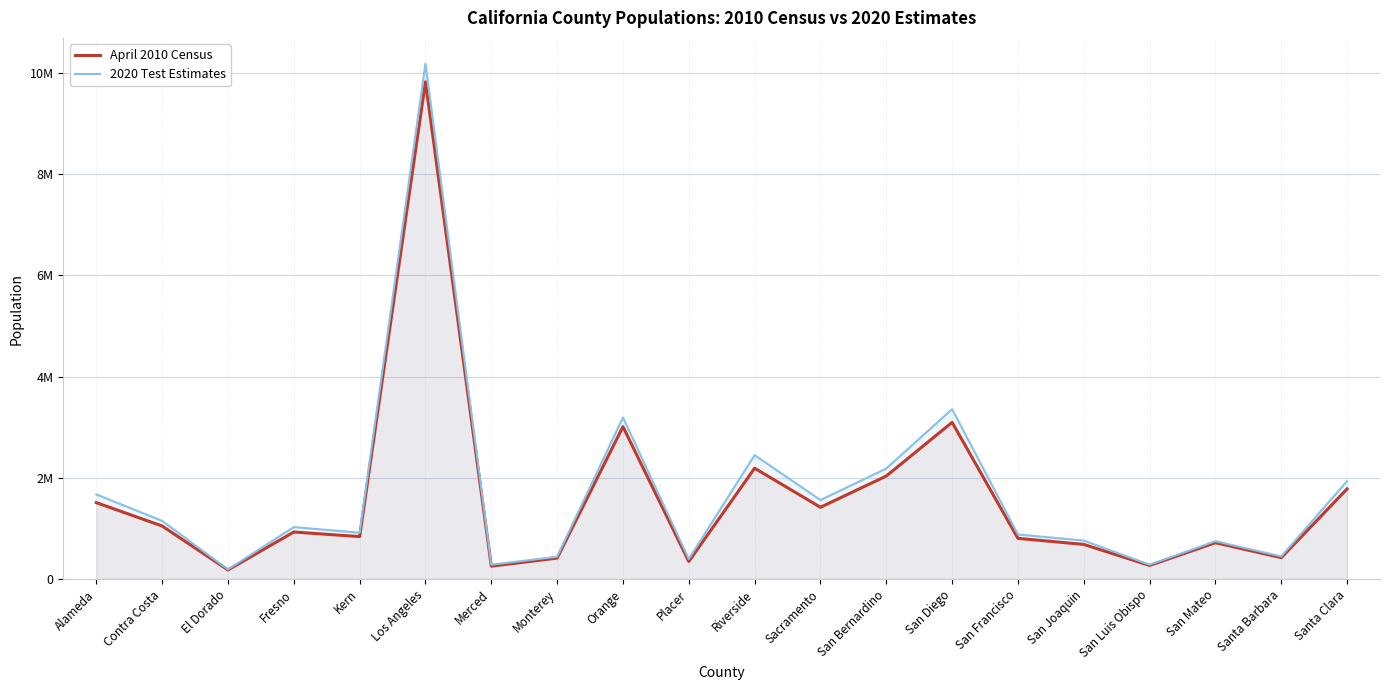

Which series has the largest total across all categories?

2020 Test Estimates